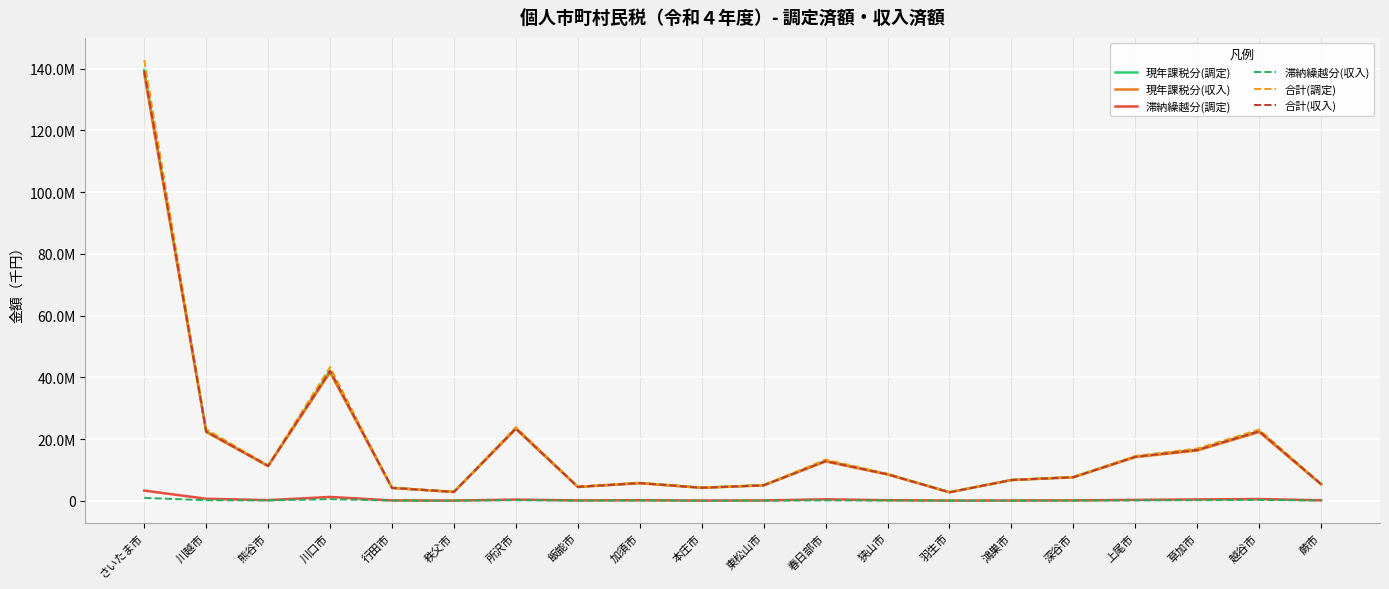

Is this an area chart (filled region under the line)?

No